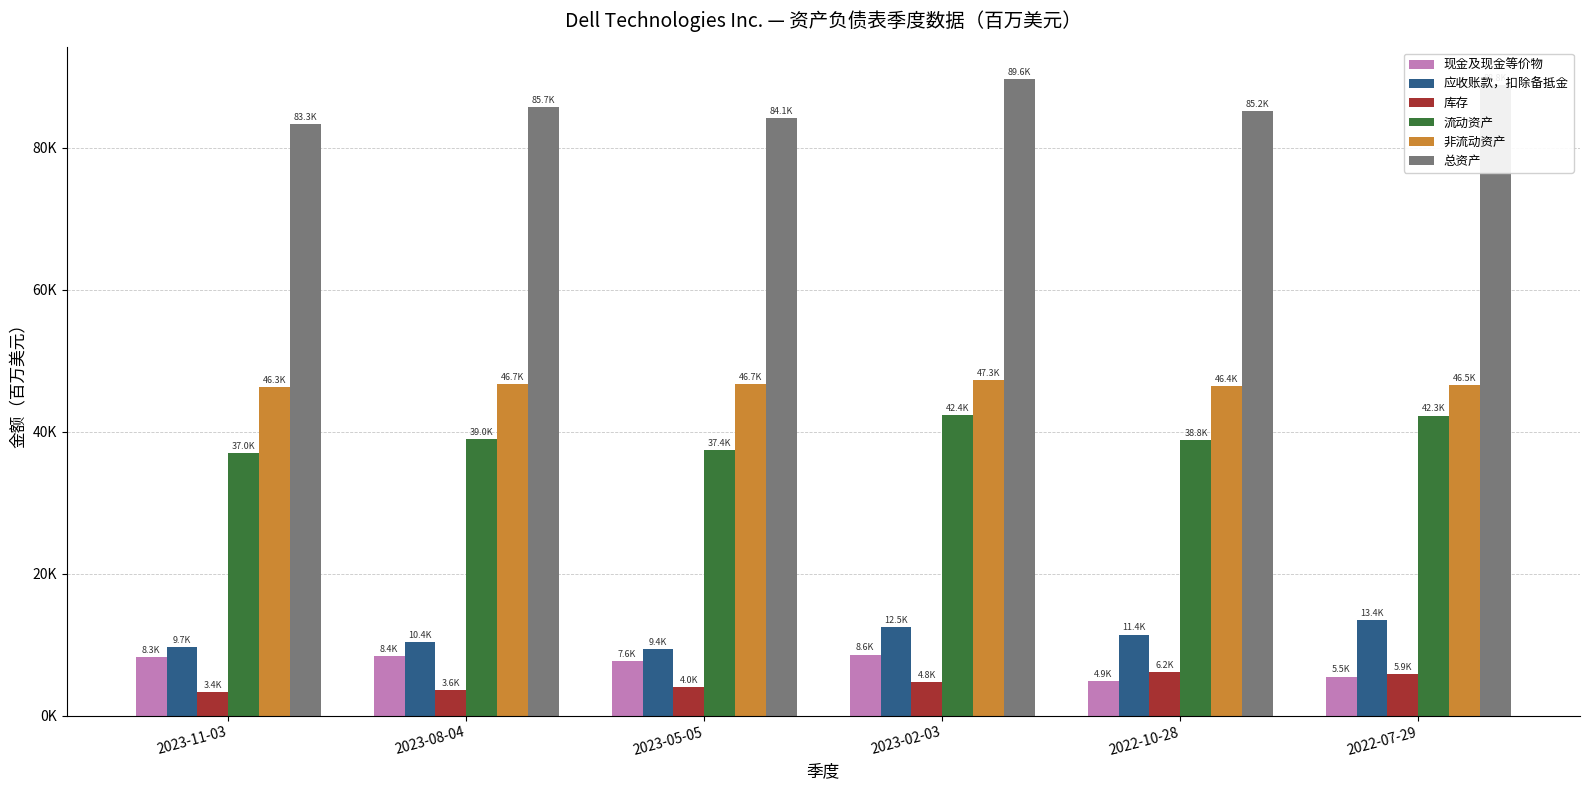

At 2022-07-29, list the series in order from largest to smallest.

总资产, 非流动资产, 流动资产, 应收账款，扣除备抵金, 库存, 现金及现金等价物